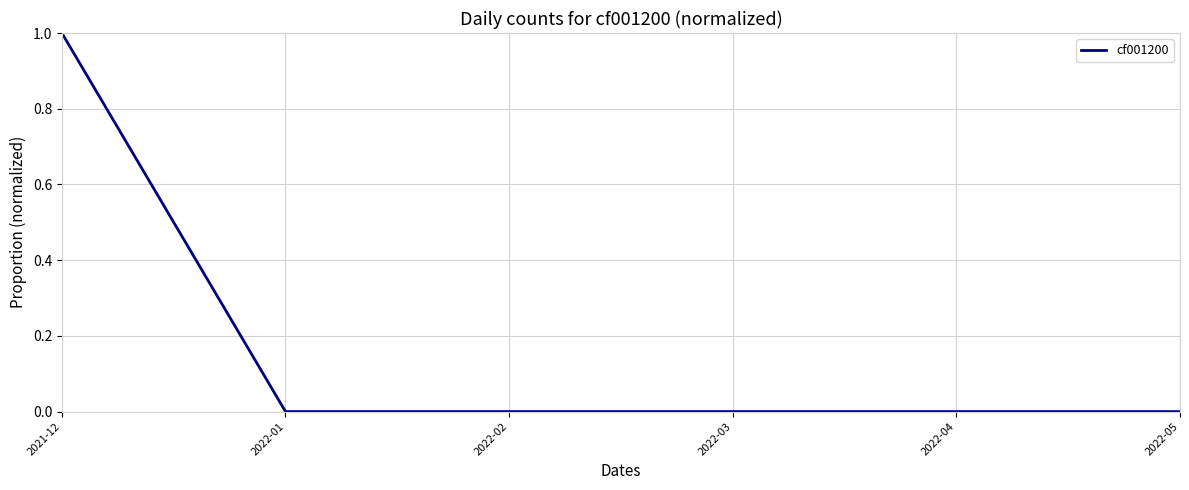

Does the chart display data point markers on the line(s)?

No